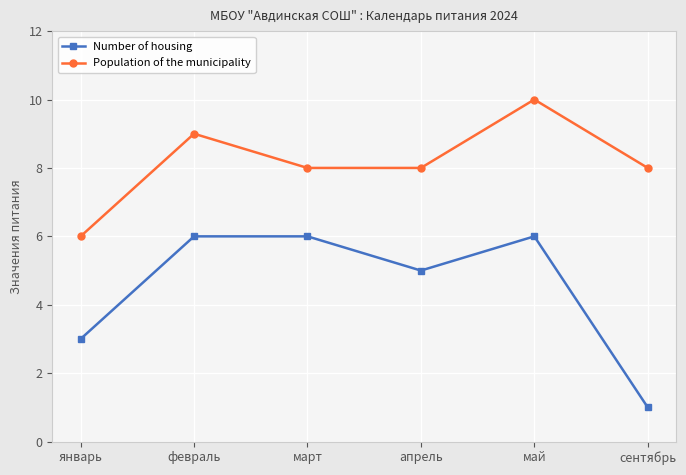

True or false: Number of housing and Population of the municipality intersect in this chart.

False